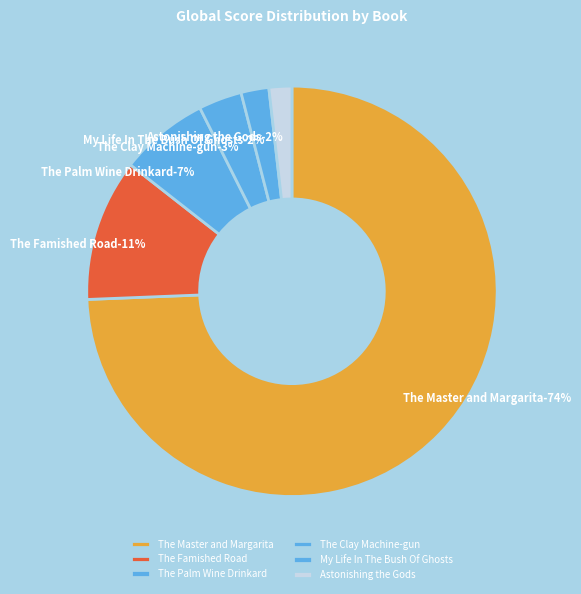

How many segments does this pie chart have?

6